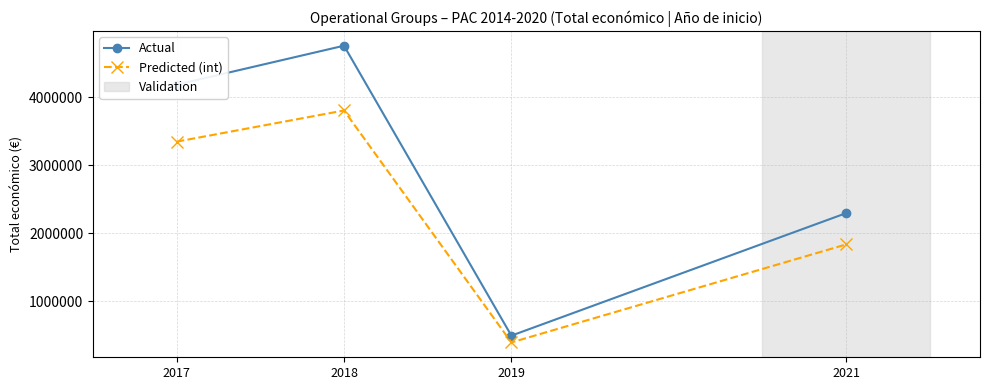

At 2021, list the series in order from smallest to largest.

Predicted (int), Actual